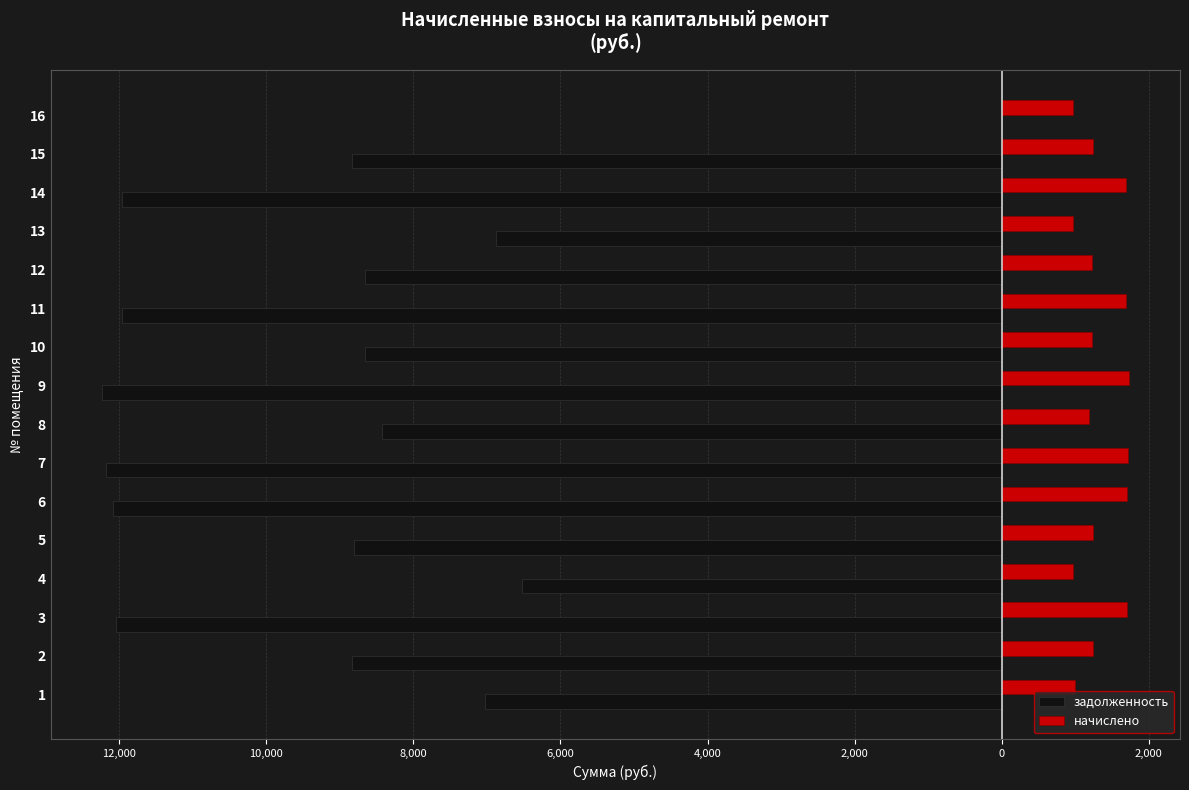

What are all the series names shown in the legend?

задолженность, начислено